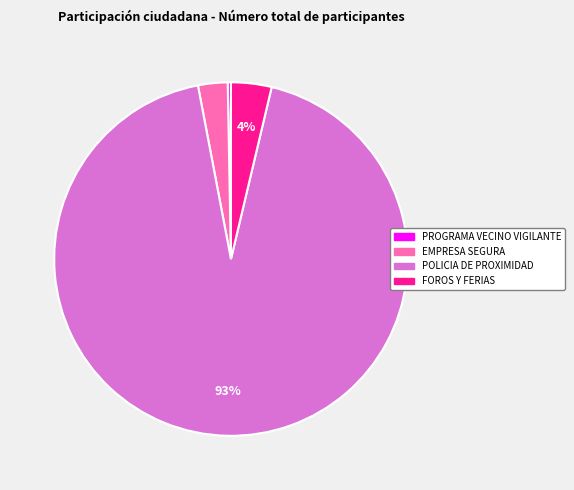

Which slice is the largest?

POLICIA DE PROXIMIDAD